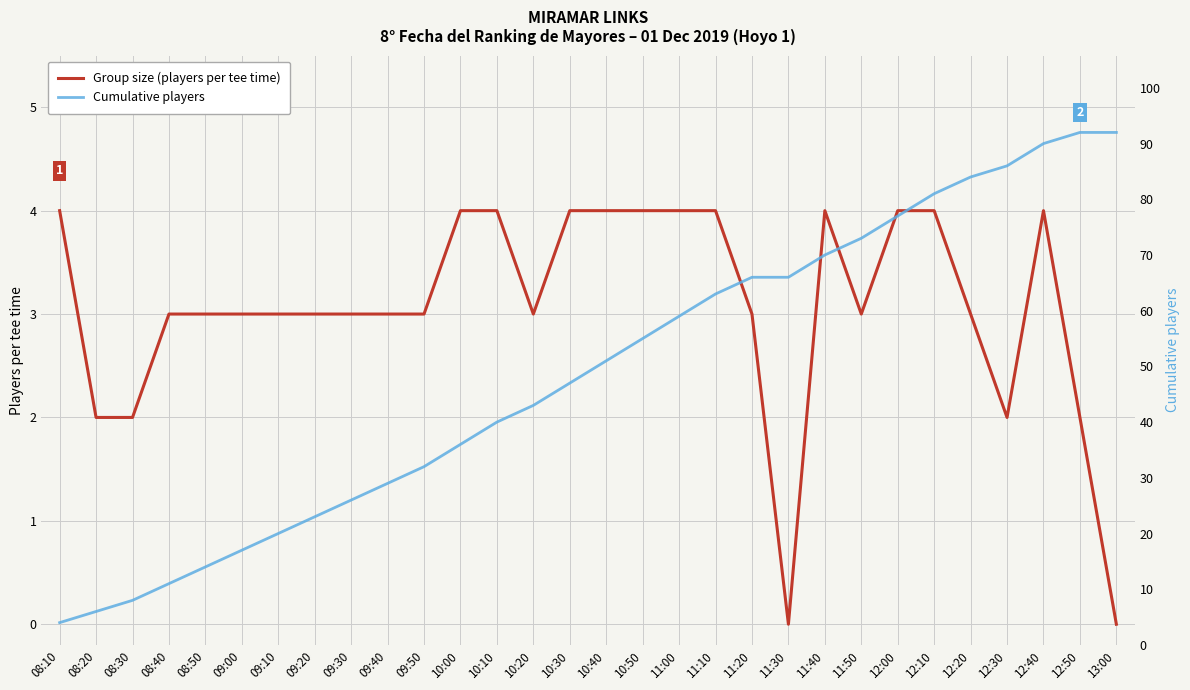

True or false: Cumulative players has a value of 2 at 08:20.

False